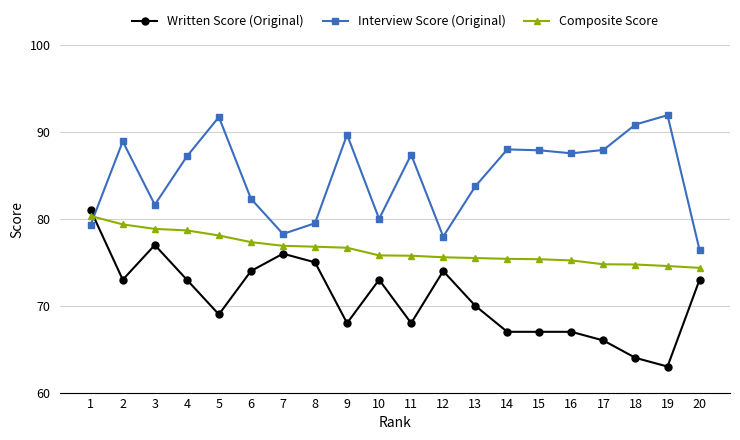

True or false: Interview Score (Original) has more than 1 interior local peaks.

True